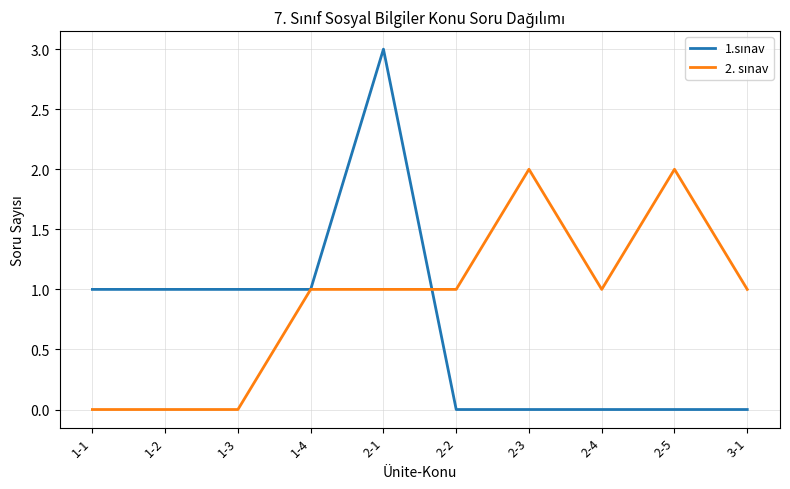

At which category does the chart reach its peak across all series?

2-1